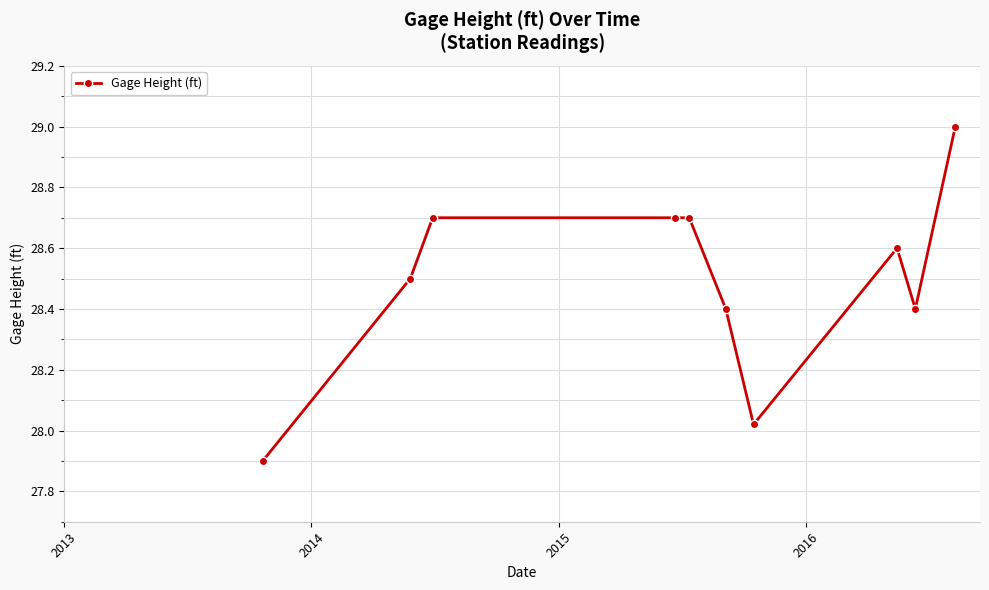

What is the sum of all values?

284.9